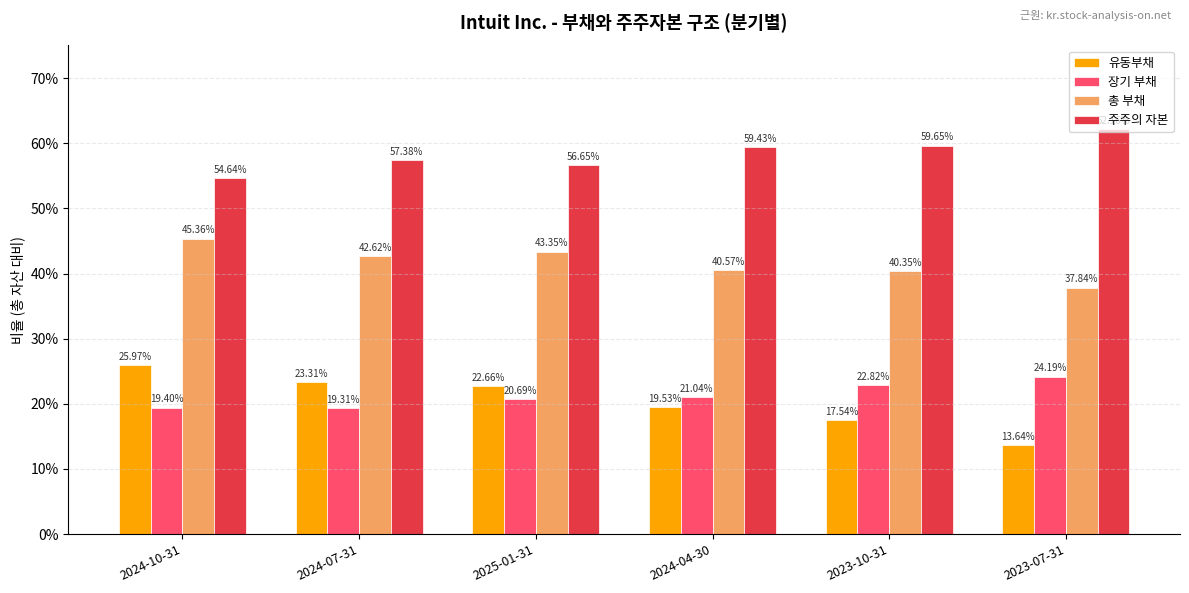

What are all the series names shown in the legend?

유동부채, 장기 부채, 총 부채, 주주의 자본